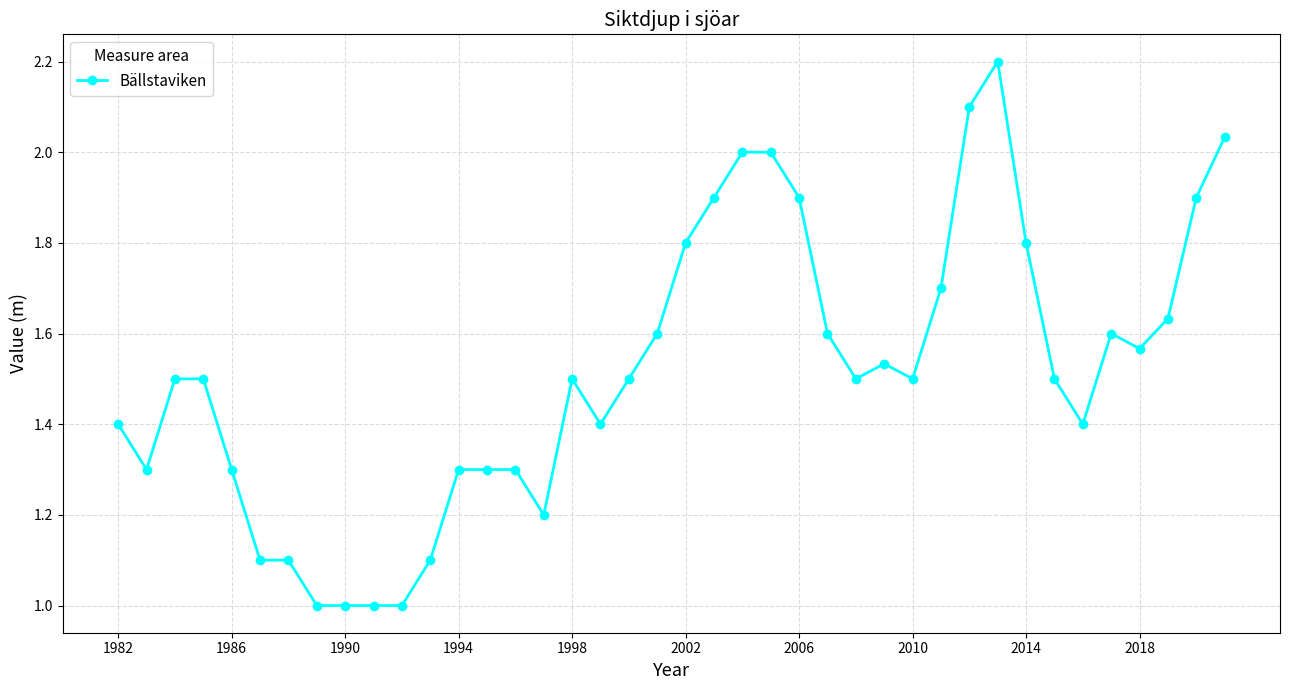

What is the sum of all values?

60.6